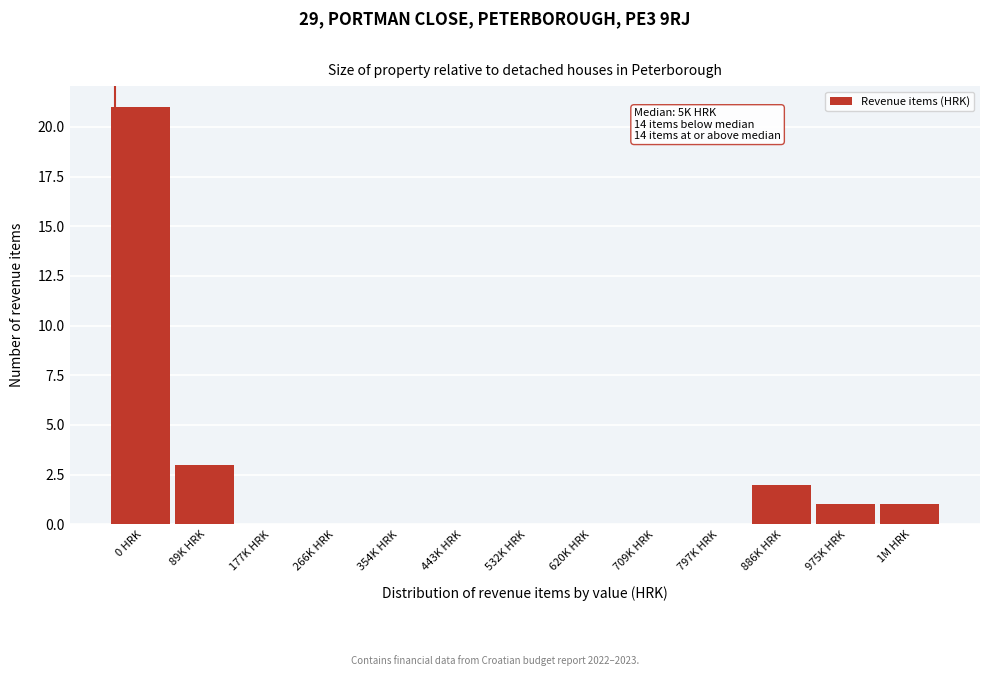

Reading left to right, what are all the values shown in this chart?

0 HRK=21	89K HRK=3	177K HRK=0	266K HRK=0	354K HRK=0	443K HRK=0	532K HRK=0	620K HRK=0	709K HRK=0	797K HRK=0	886K HRK=2	975K HRK=1	1M HRK=1